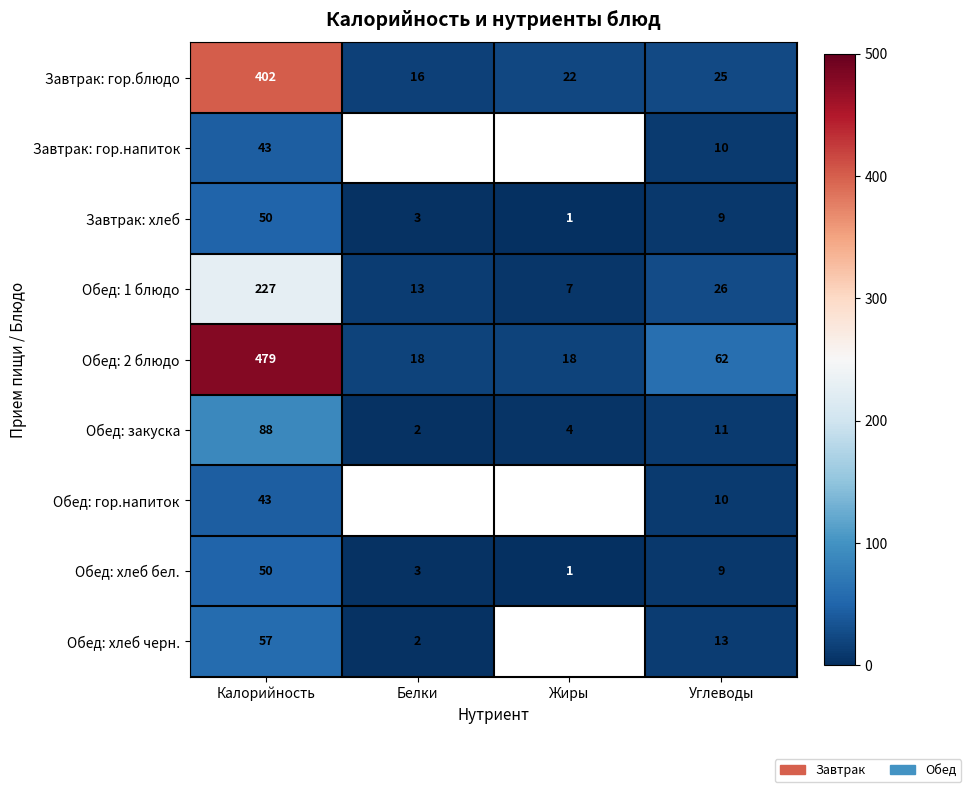

What is the difference between the highest and lowest values at Калорийность?

436